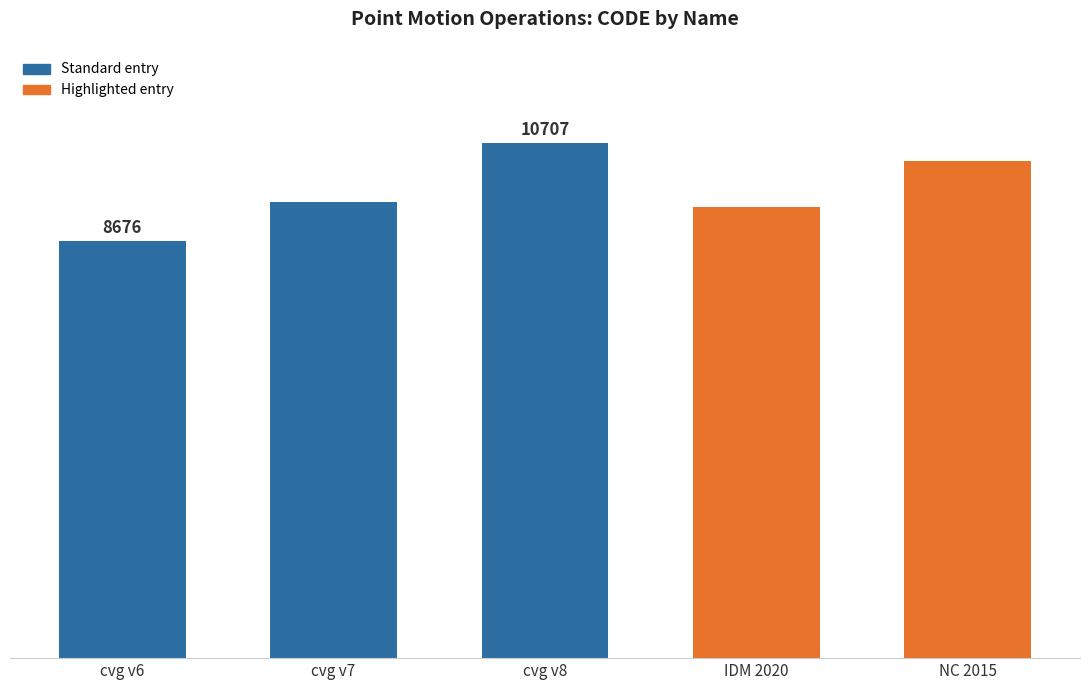

What is the difference between the maximum and minimum values?

2031